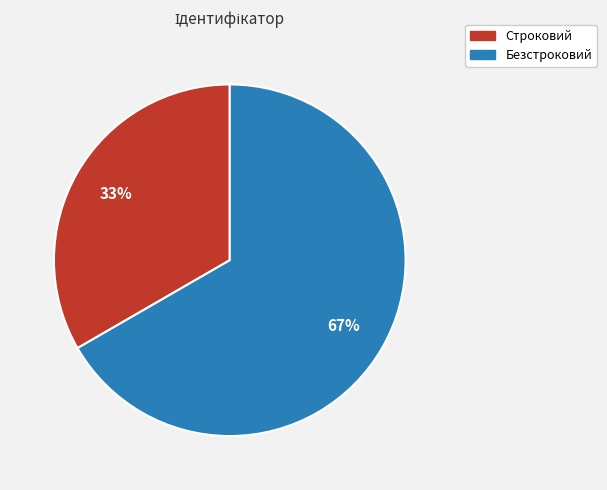

What percentage is the Строковий slice, to the nearest percent?

33%